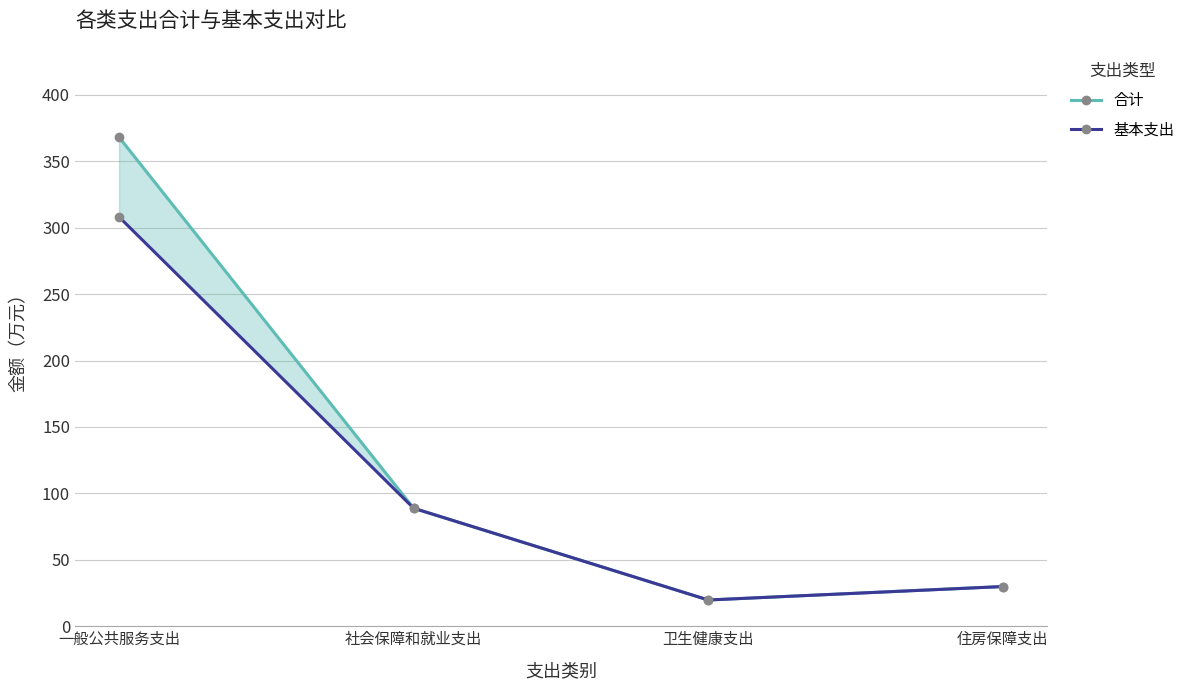

At which category is the sum across all series the highest?

一般公共服务支出